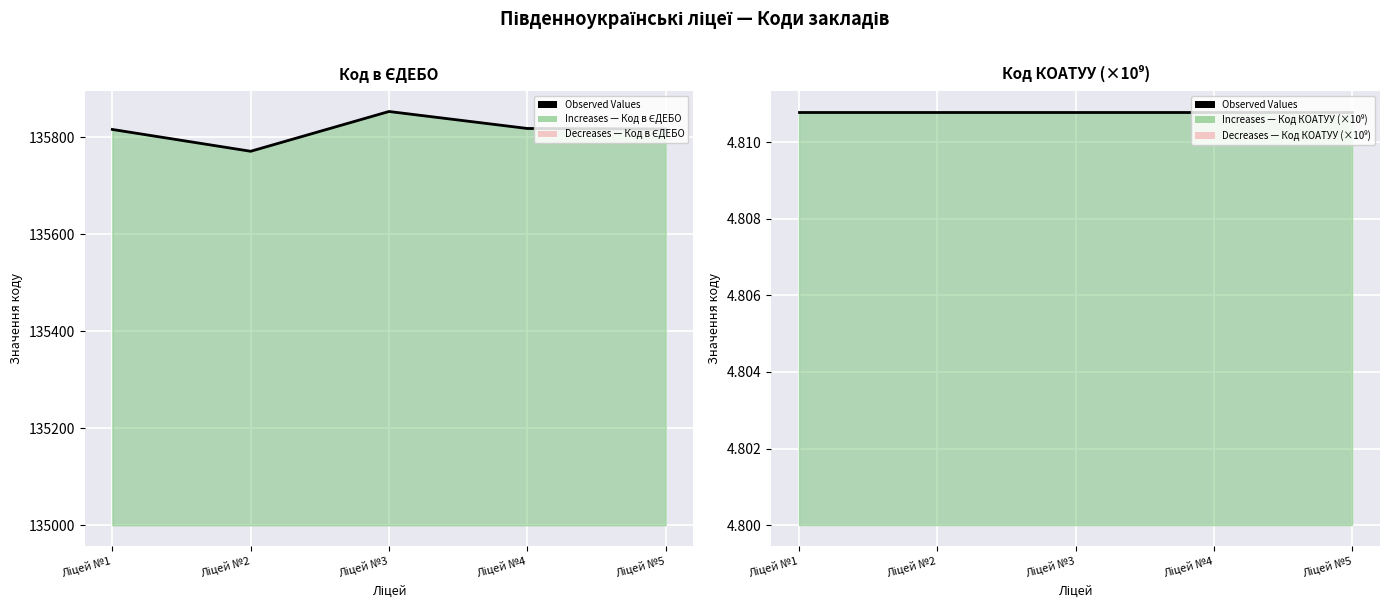

At which label does the data first exceed 135817?

Ліцей №3